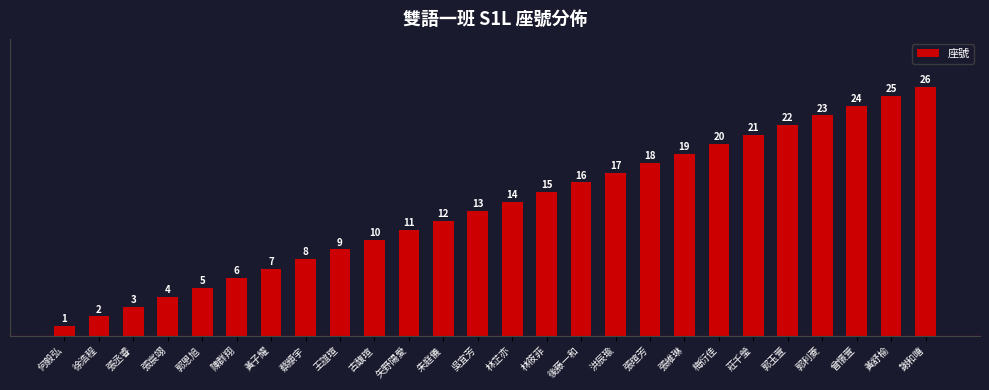

The value at 吳宜芳 is 3. True or false?

False